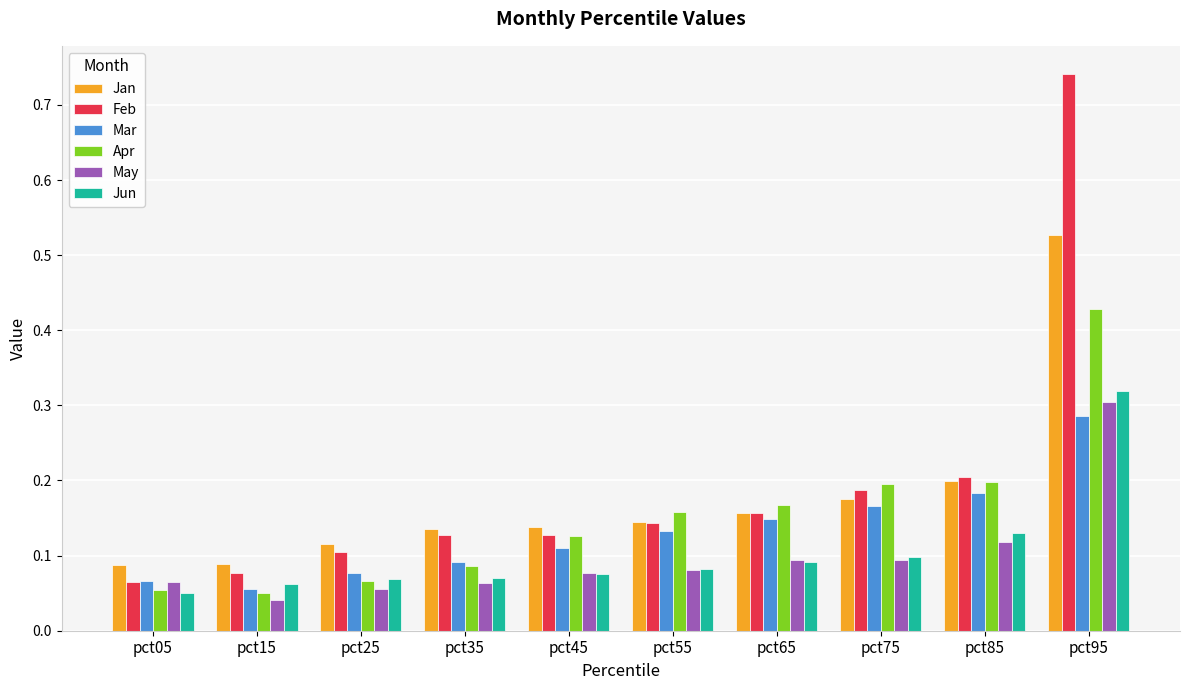

Count the Jun values in the range 0 to 1.

10